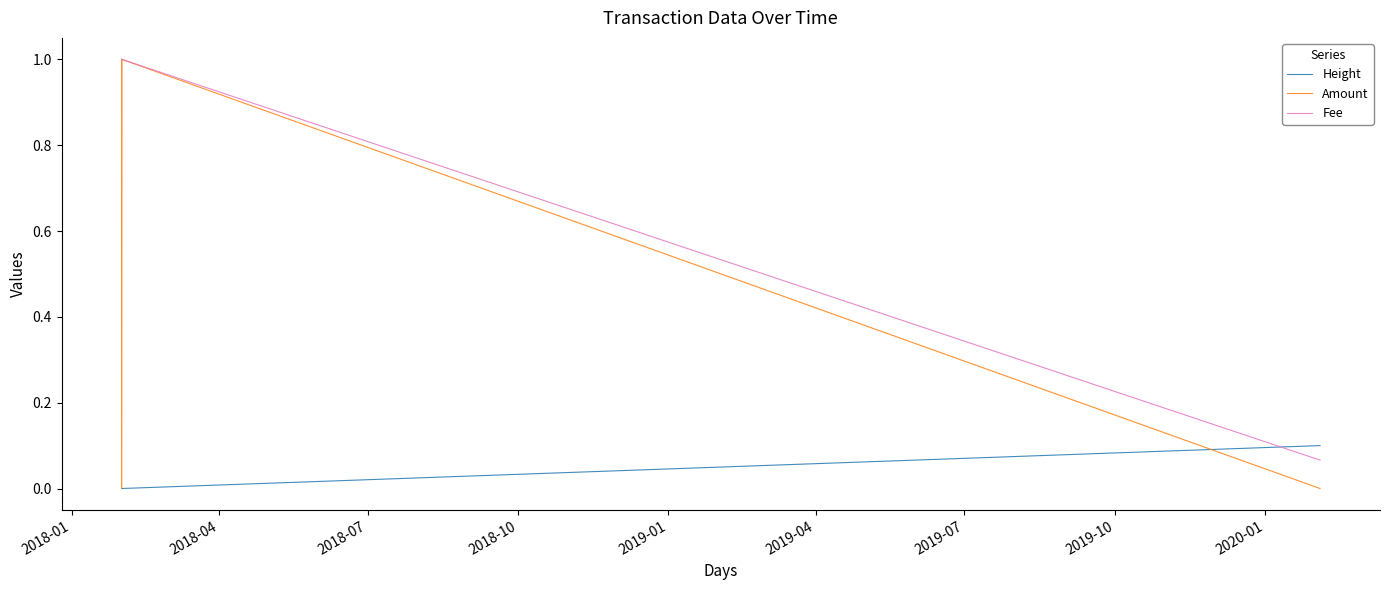

Count the number of categories in the chart.

4